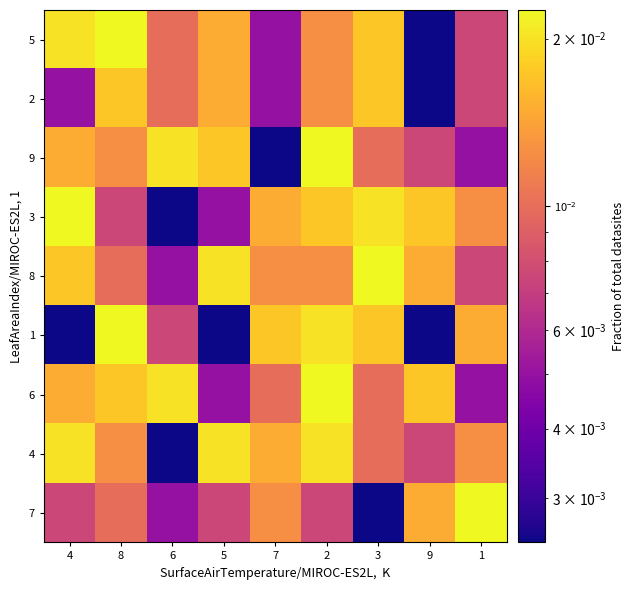

At how many categories does at least one series exceed 0?

9